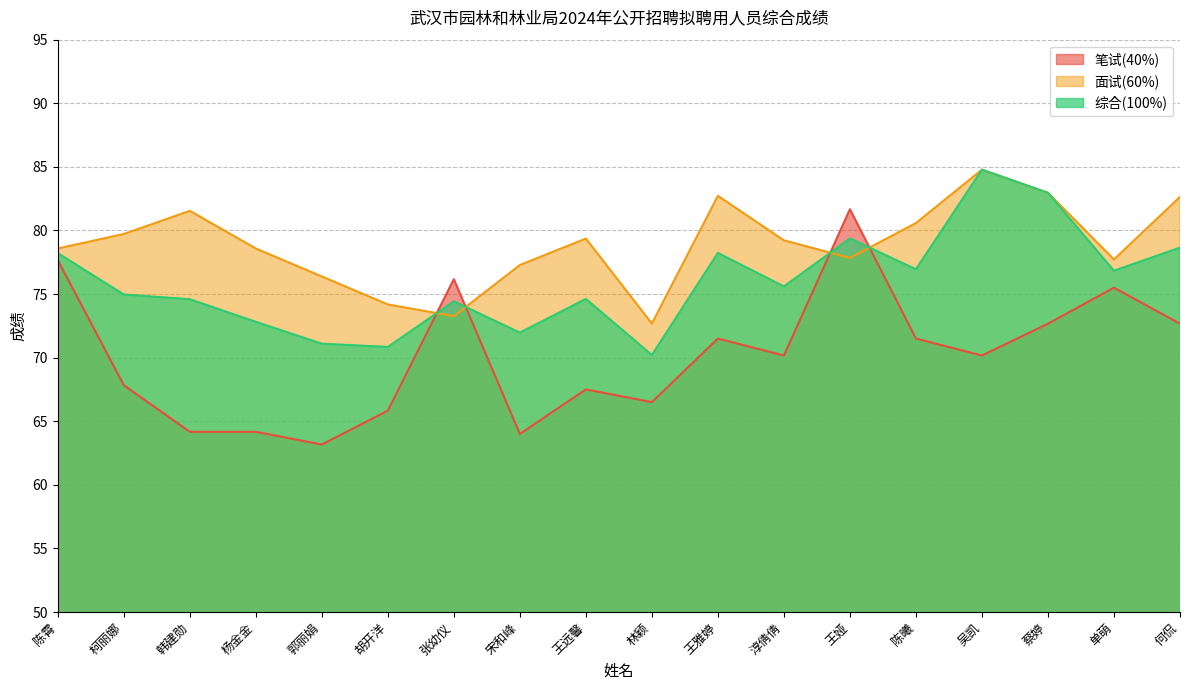

Is it true that 笔试(40%) equals 65.8 at 胡开洋?

True